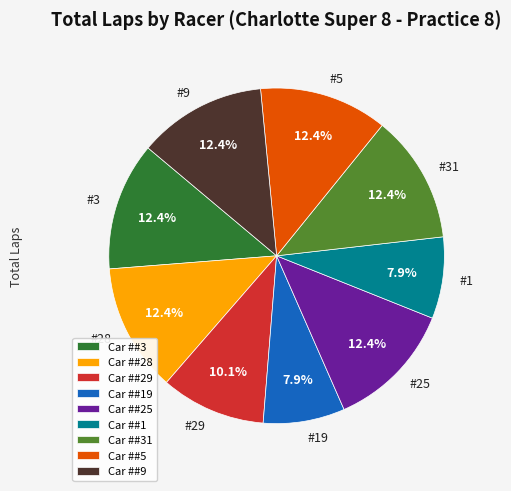

What is the ratio of the value at #25 to the value at #19?

1.6